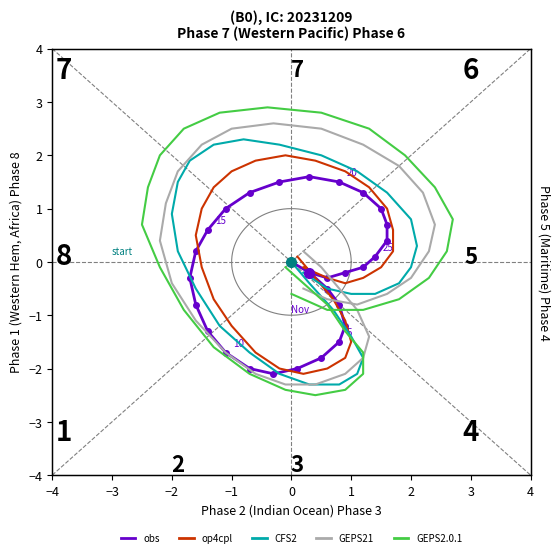

What is the difference between the highest and lowest values at 0?

0.6